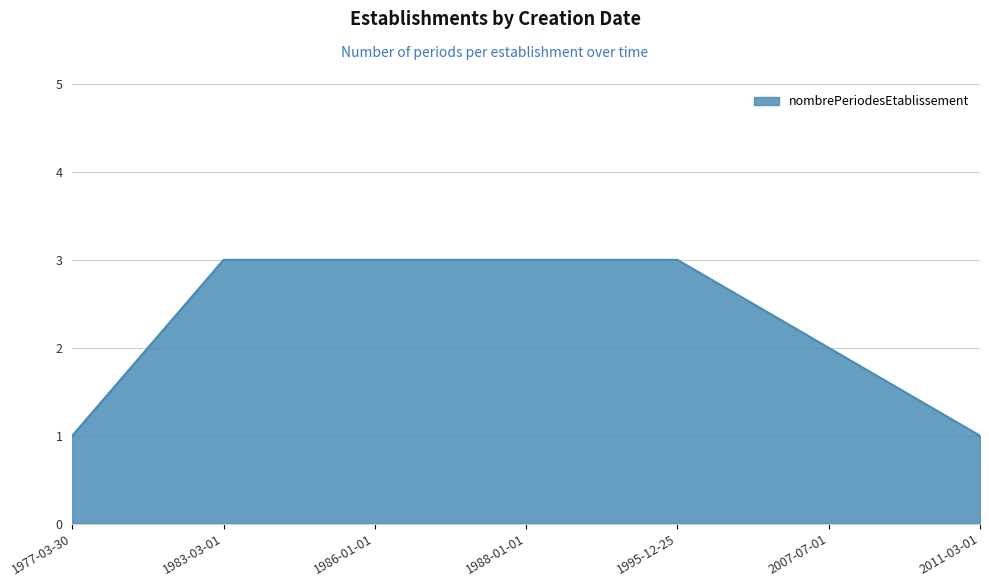

What is the ratio of the value at 2007-07-01 to the value at 1983-03-01?

0.7